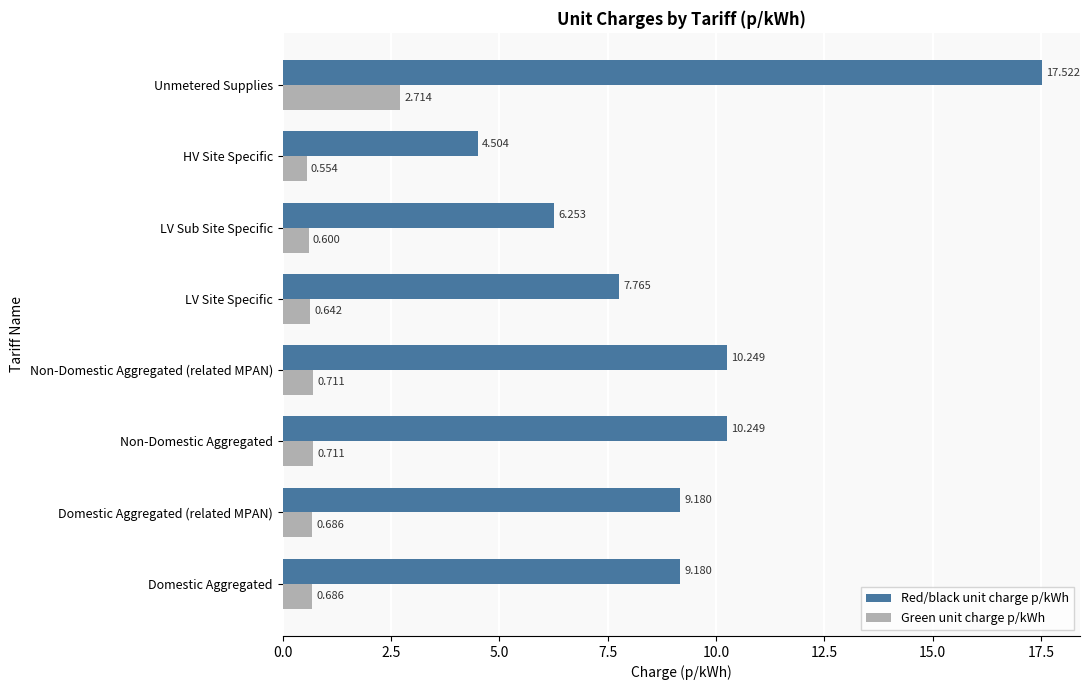

Which series changed the most between Domestic Aggregated and Unmetered Supplies?

Red/black unit charge p/kWh